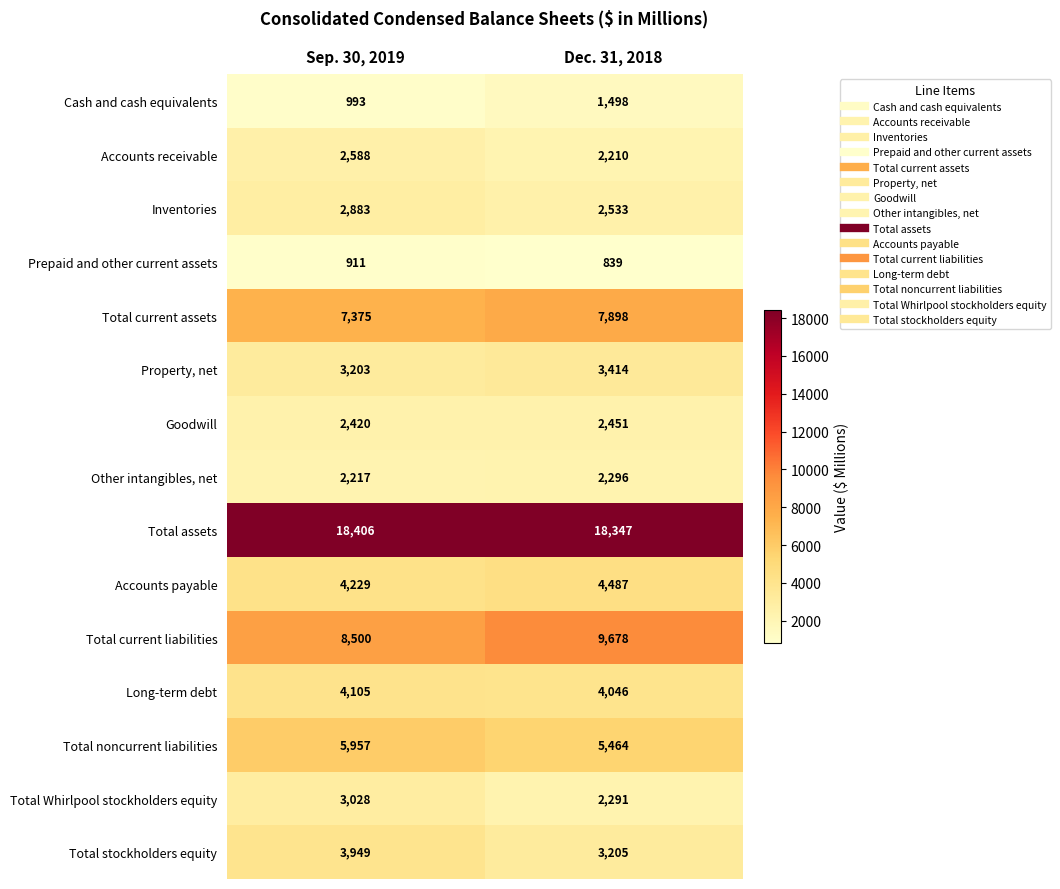

How many categories are shown in the chart?

2